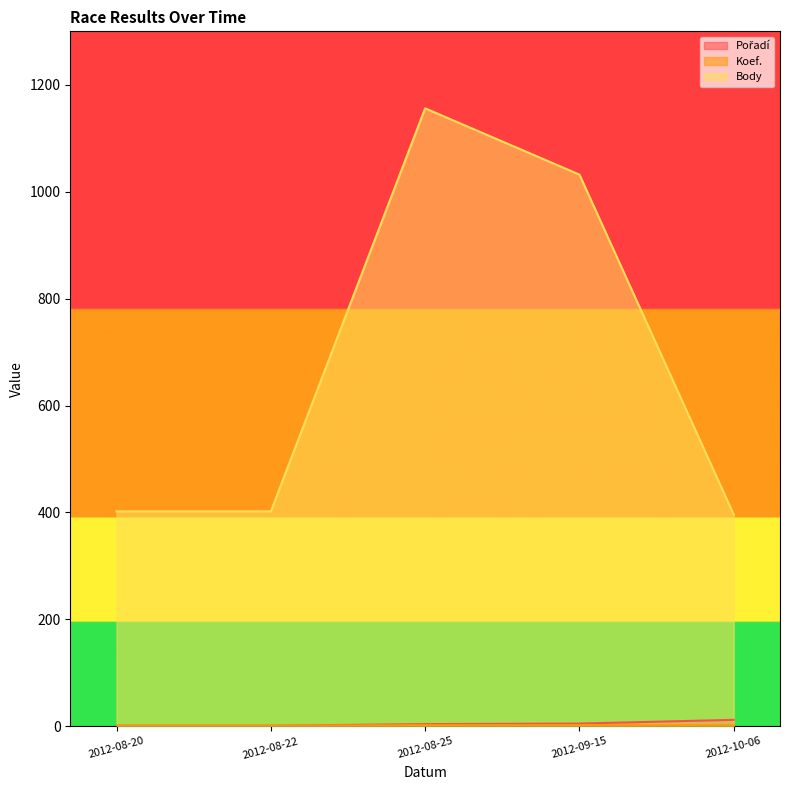

List the series in order of their peak value, lowest first.

Koef., Pořadí, Body